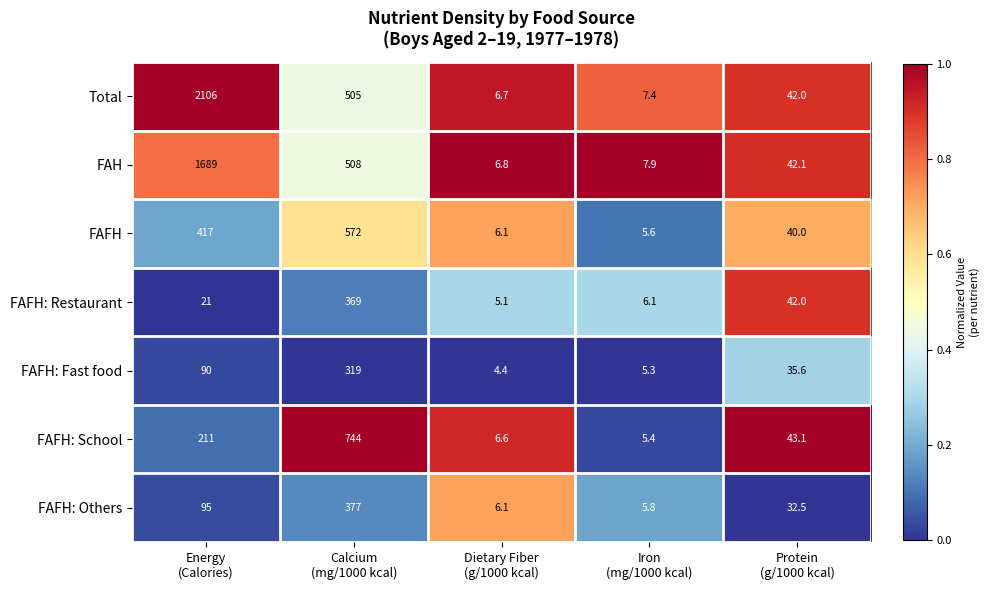

Which series has the largest range (max minus min)?

Total